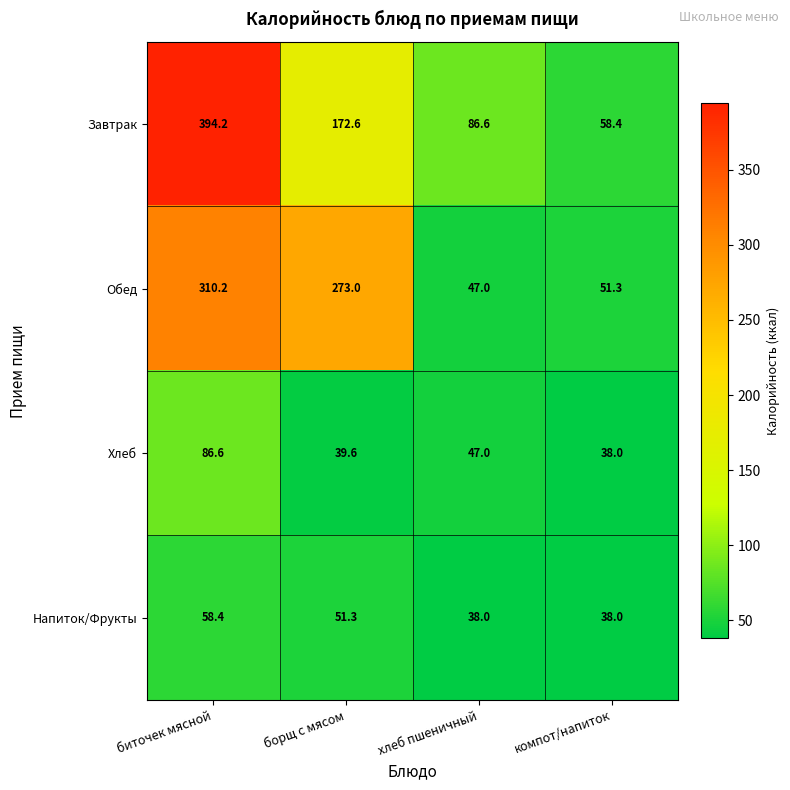

At which label is Завтрак closest to 226?

борщ с мясом